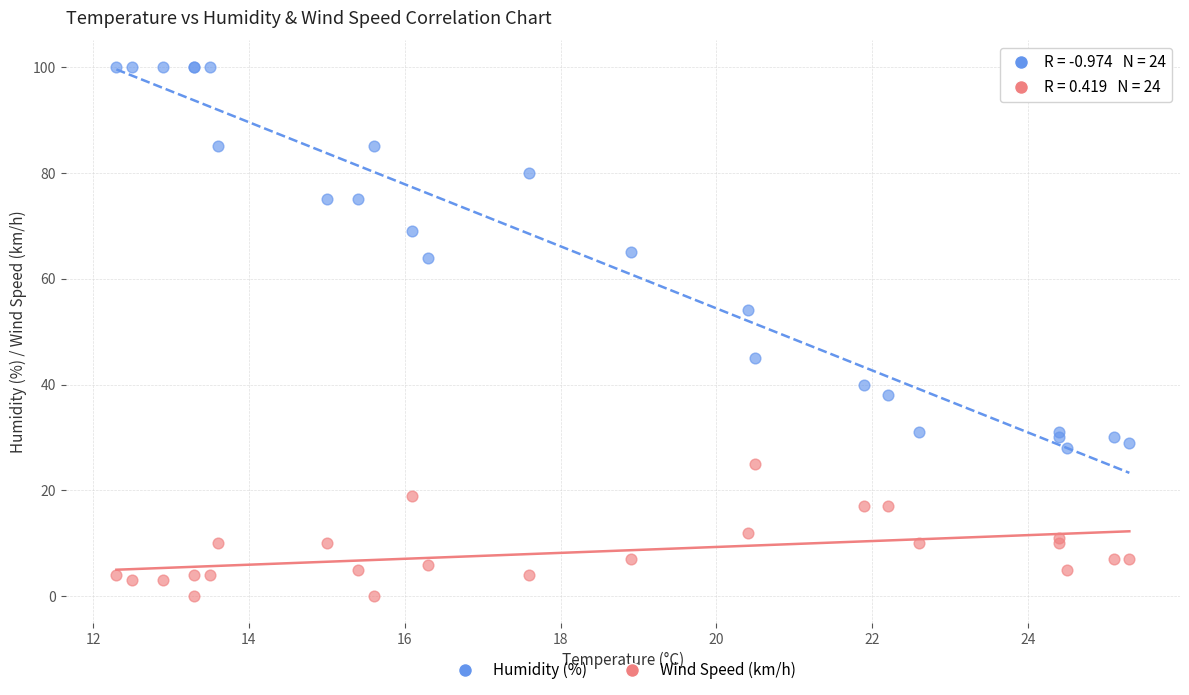

Which series has the widest spread of Y values?

Humidity (%)